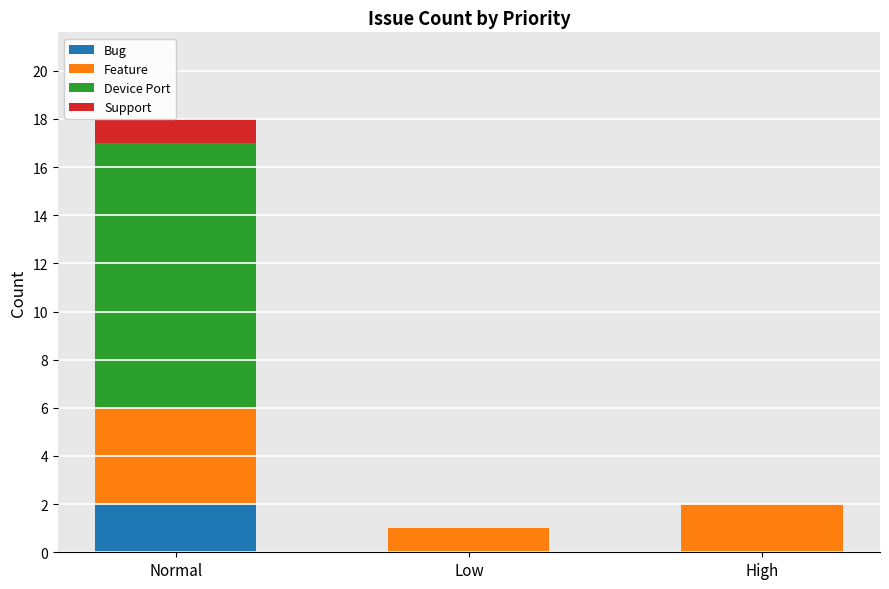

Which category has the highest value in the Bug series?

Normal